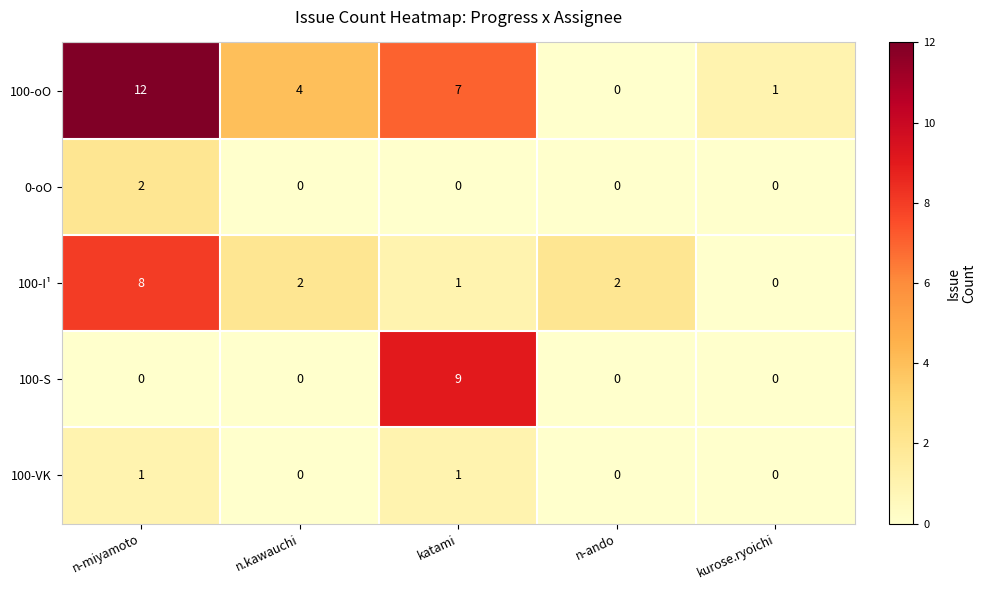

Count the number of data series in this chart.

5